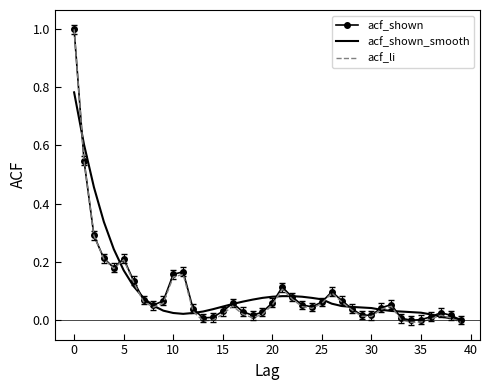

Which series has the widest spread of values?

acf_li